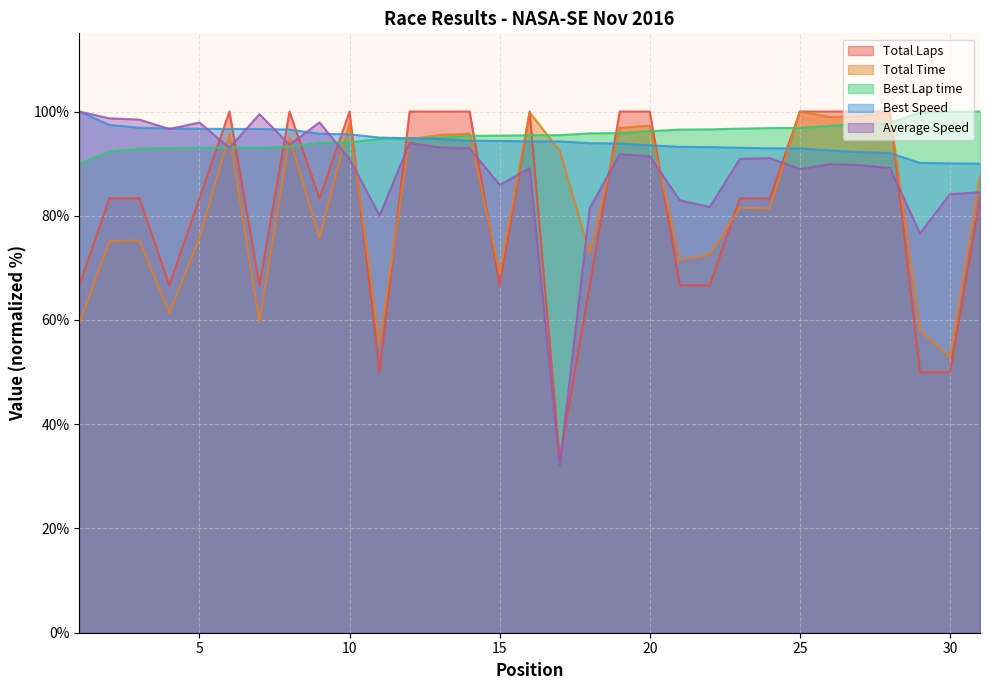

Which series has the largest total across all categories?

Best Lap time